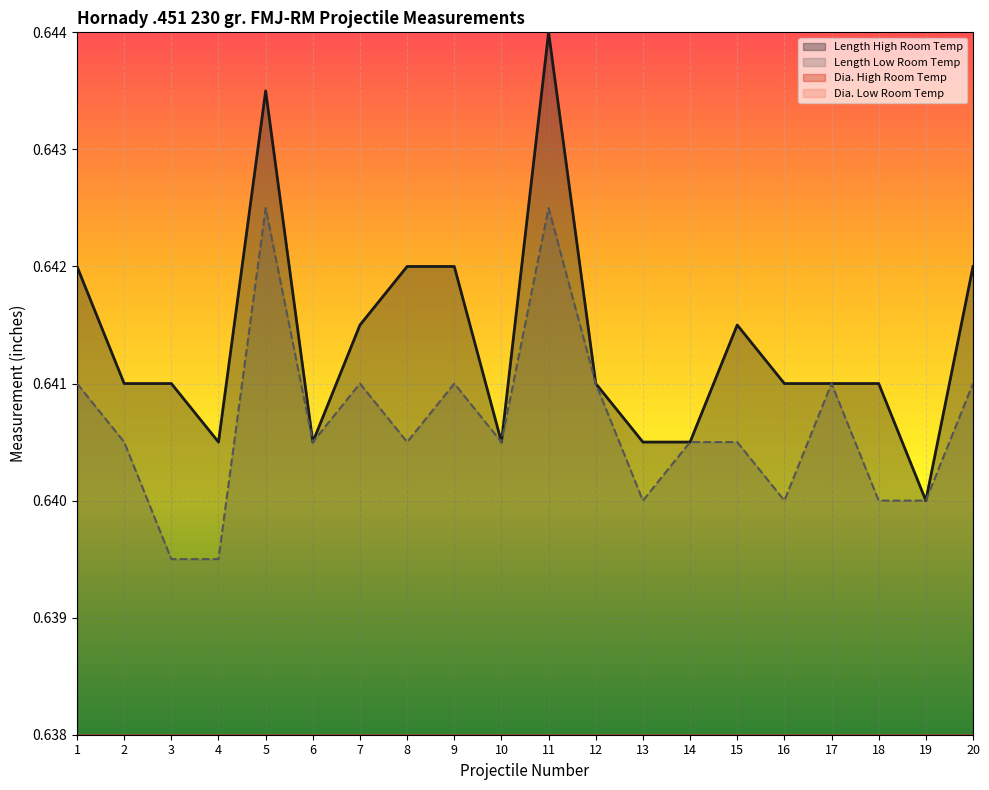

At which category is the sum across all series the highest?

11